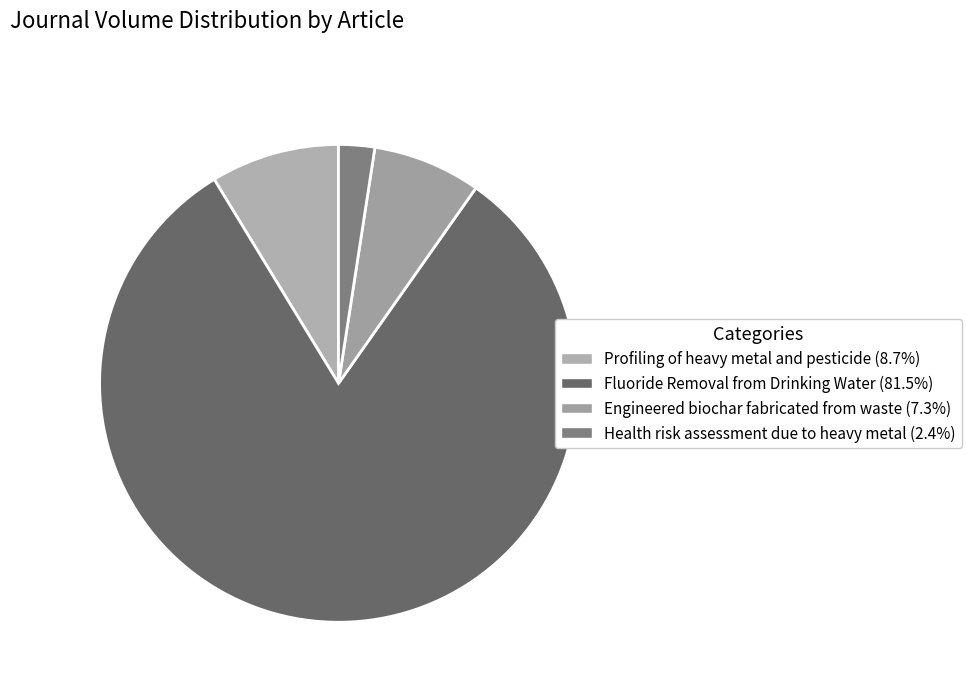

How many slices are in this pie chart?

4